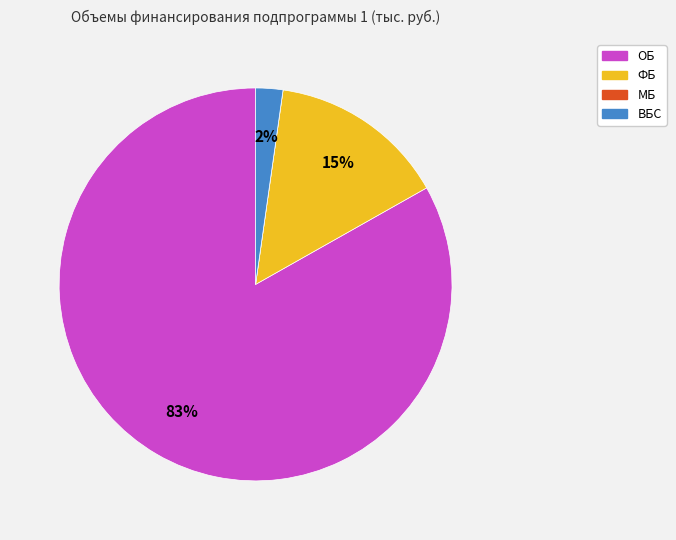

Is there any slice that represents more than half of the pie?

Yes